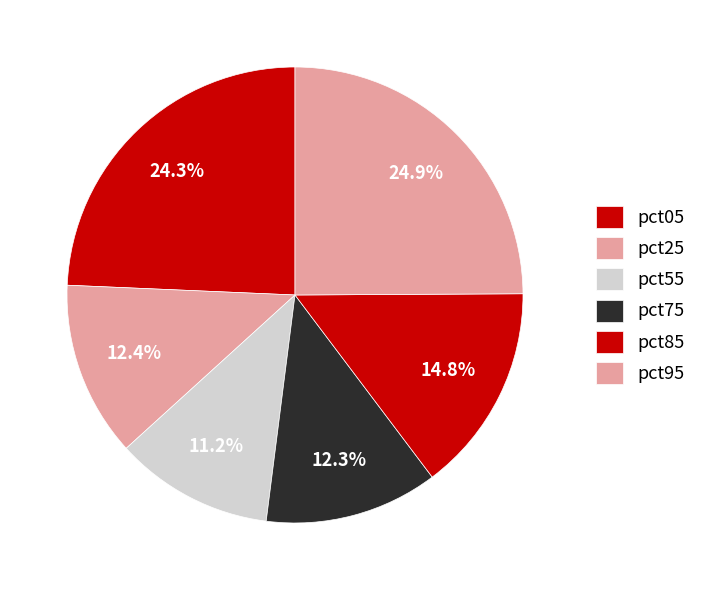

To the nearest percent, what percentage of the pie is pct75?

12%